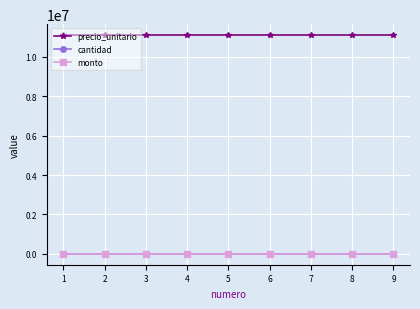

Is this an area chart (filled region under the line)?

No